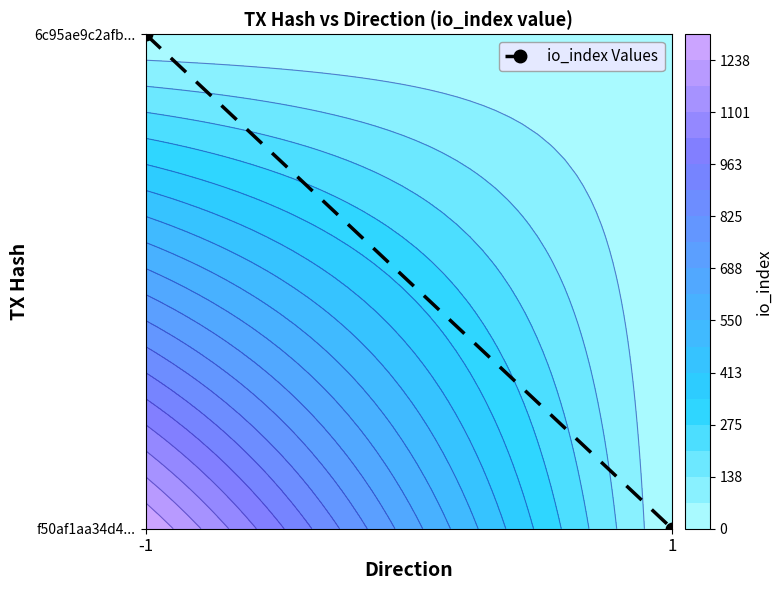

What is the change in value from -1 to 1?

-1